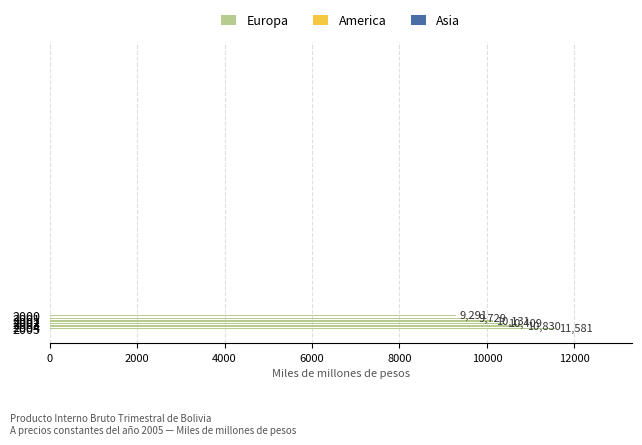

What is the difference between the maximum and minimum values?

2290